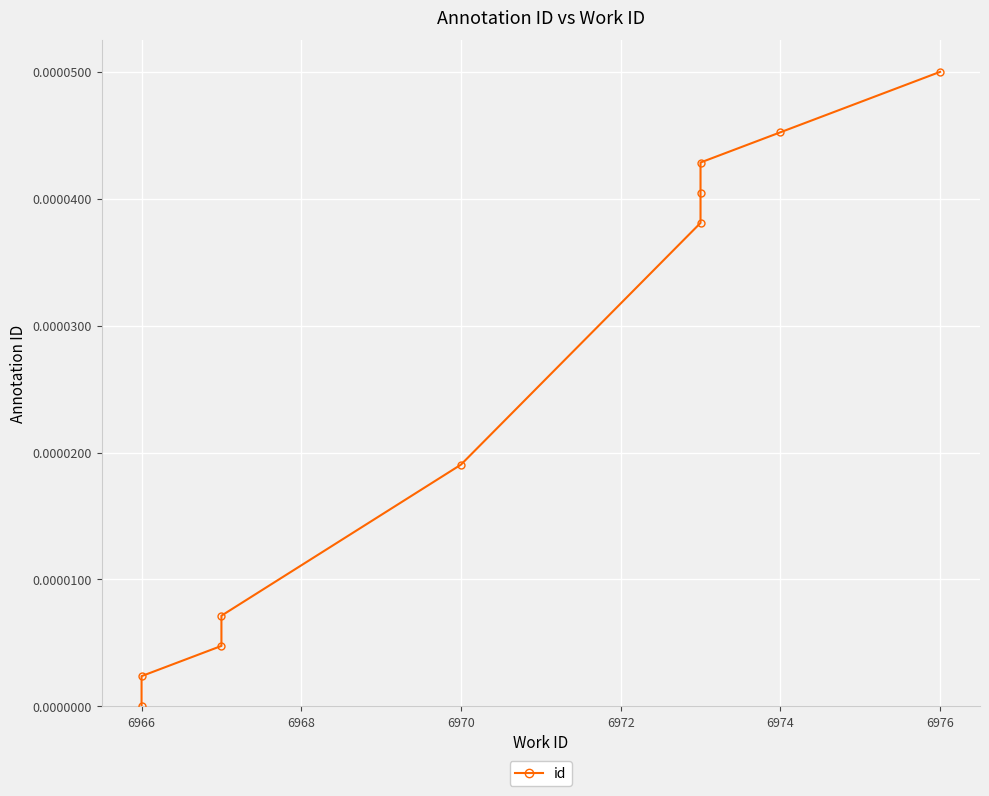

How many distinct data groups are displayed?

1